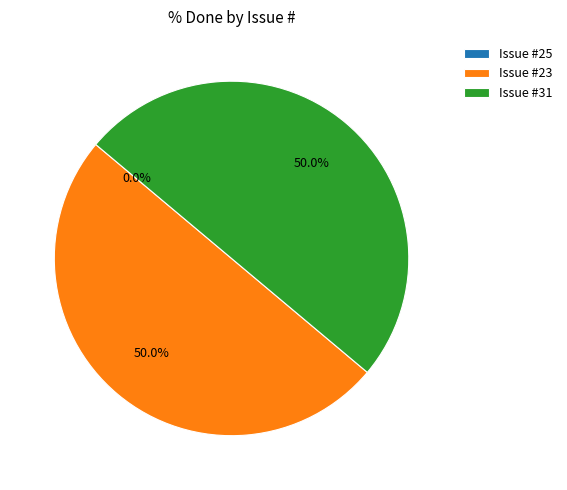

To the nearest percent, what portion does 23 represent?

50%